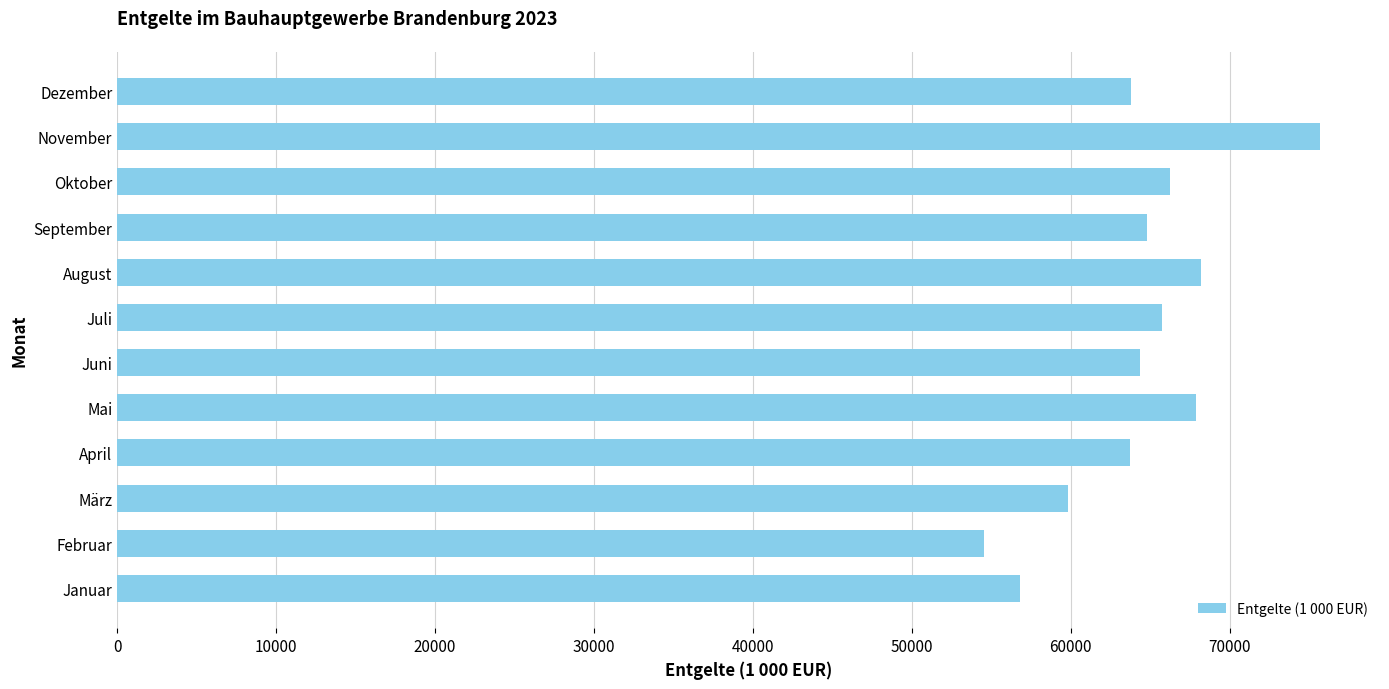

Does the chart contain any negative values?

No